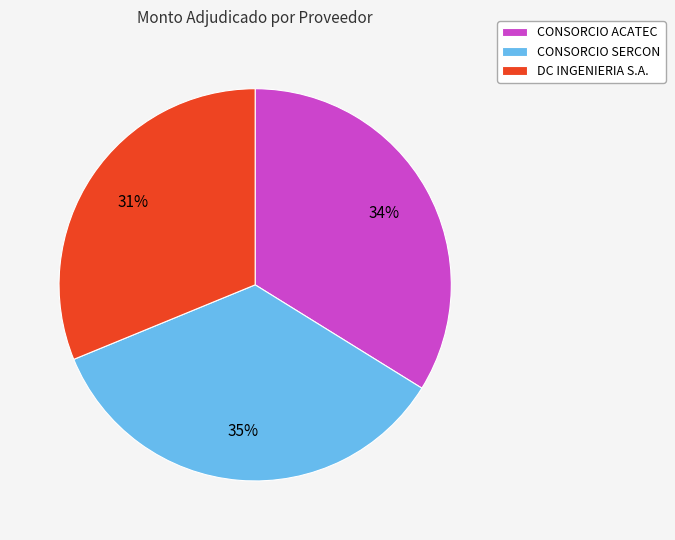

Is the sum of CONSORCIO ACATEC and CONSORCIO SERCON greater than half?

Yes